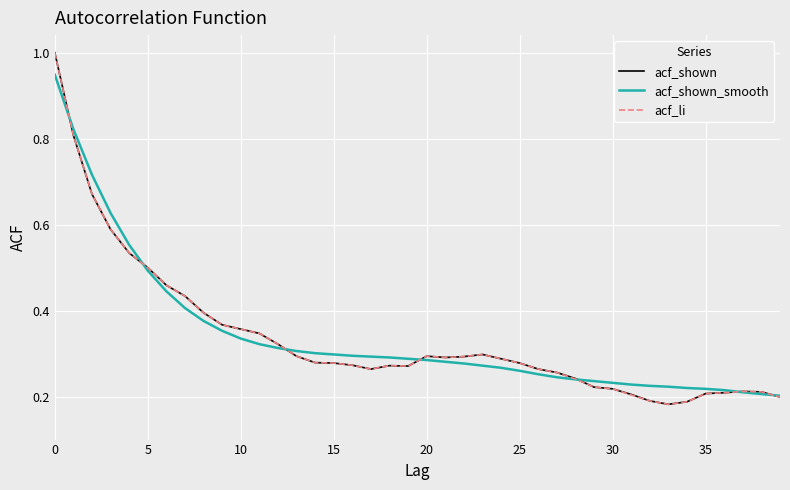

What is the highest value of the acf_li series?

1.0